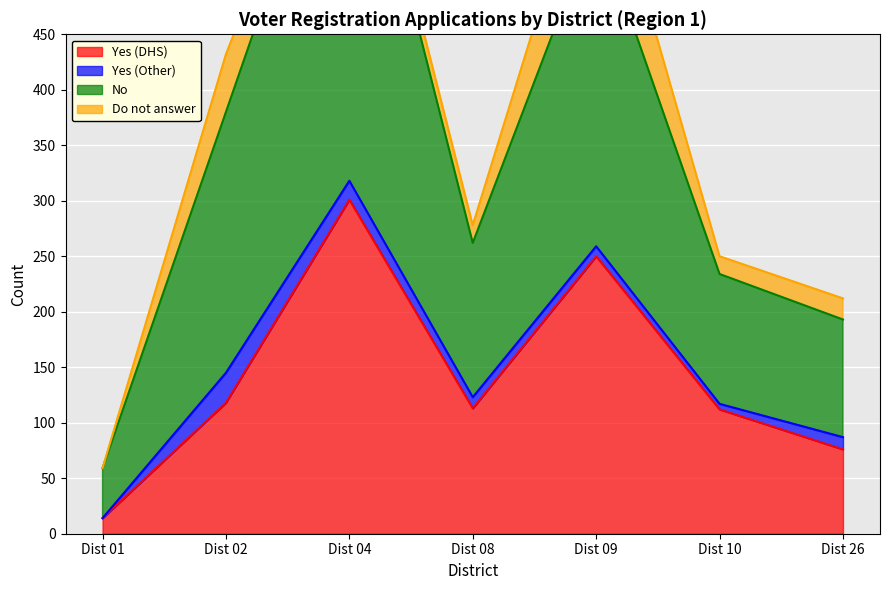

What is the difference between the Yes (DHS) values at Dist 04 and Dist 01?

287